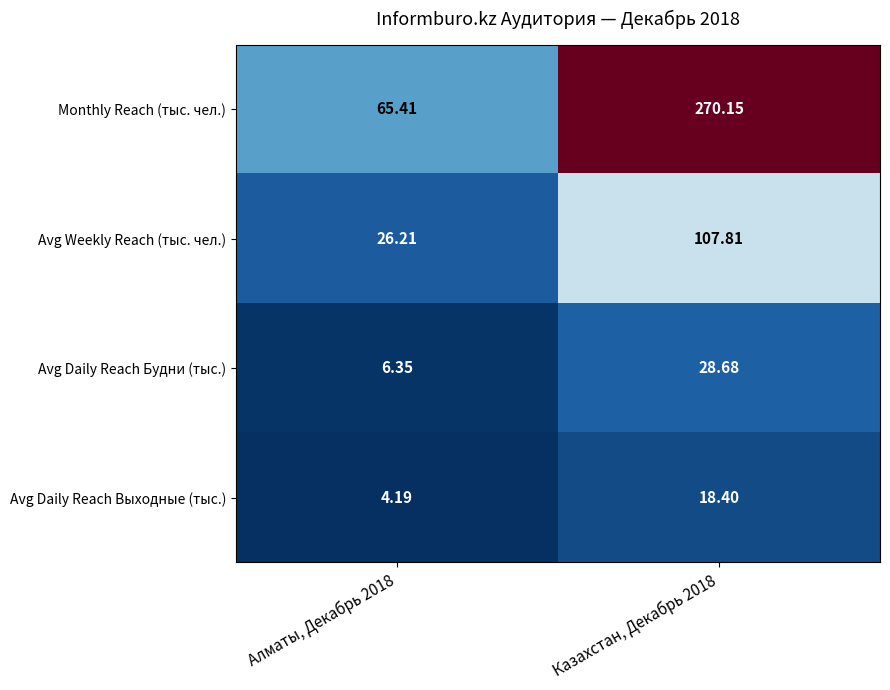

Rank the series by their maximum value, from lowest to highest.

Avg Daily Reach Выходные (тыс.), Avg Daily Reach Будни (тыс.), Avg Weekly Reach (тыс. чел.), Monthly Reach (тыс. чел.)